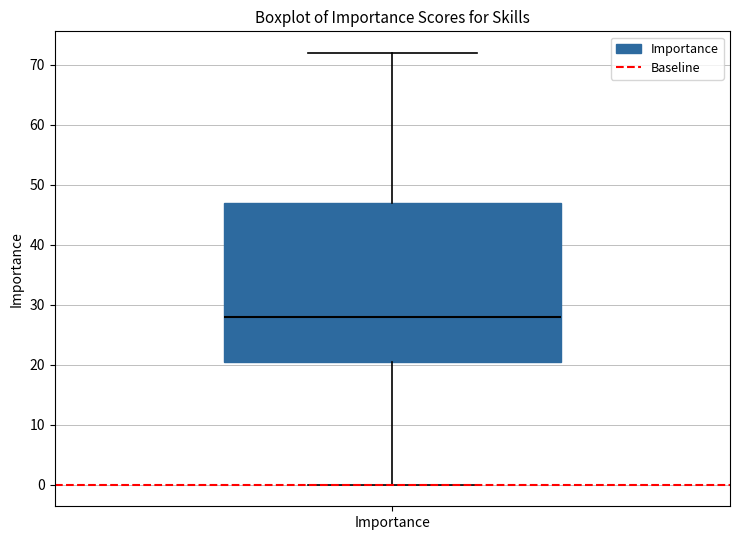

Read this box plot against the y-axis: the position of the median line, the range covered by the box, and the ends of both whiskers. The values are not printed on the chart, so give them approximately, as read against the axis.

median 28, box 21 to 47, whiskers 0 to 72